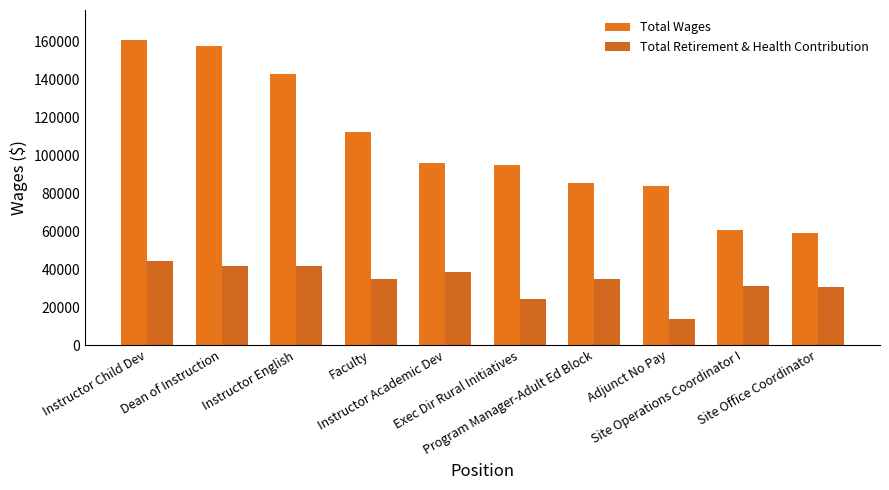

What is the spread (max minus min) of values at Faculty?

77322